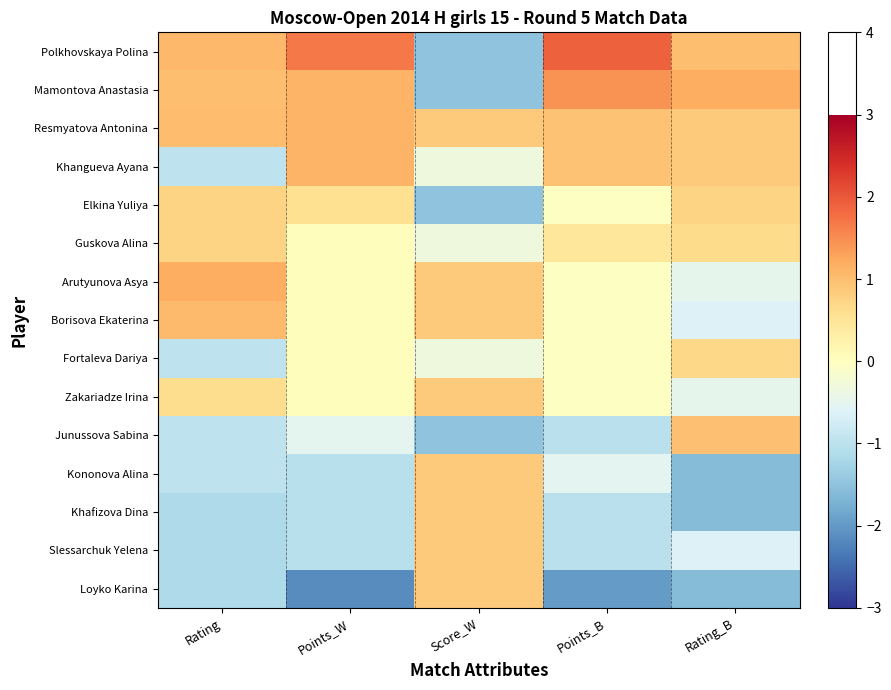

Which series has the widest spread of values?

Polkhovskaya Polina